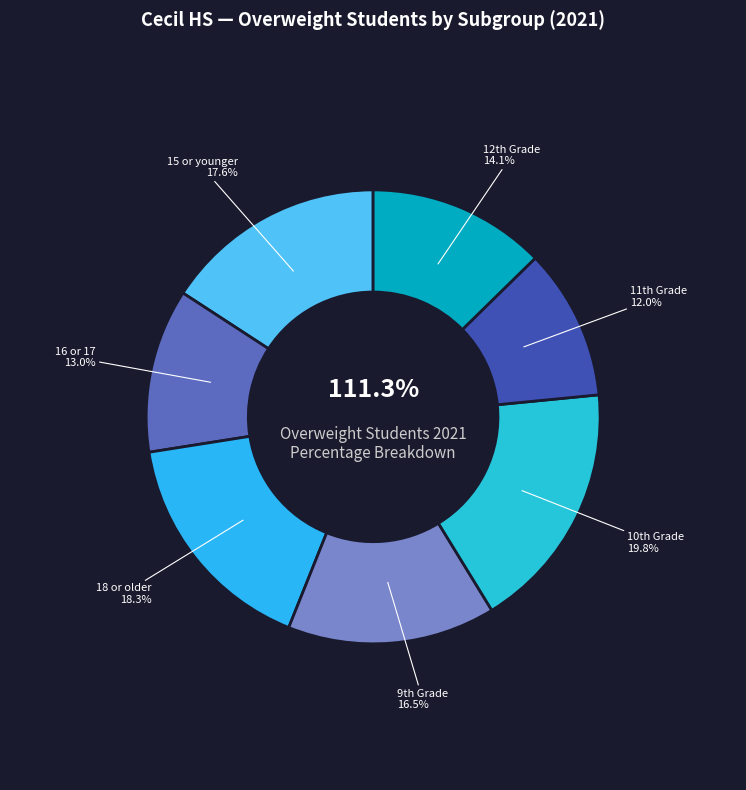

Count the number of slices in the pie.

7